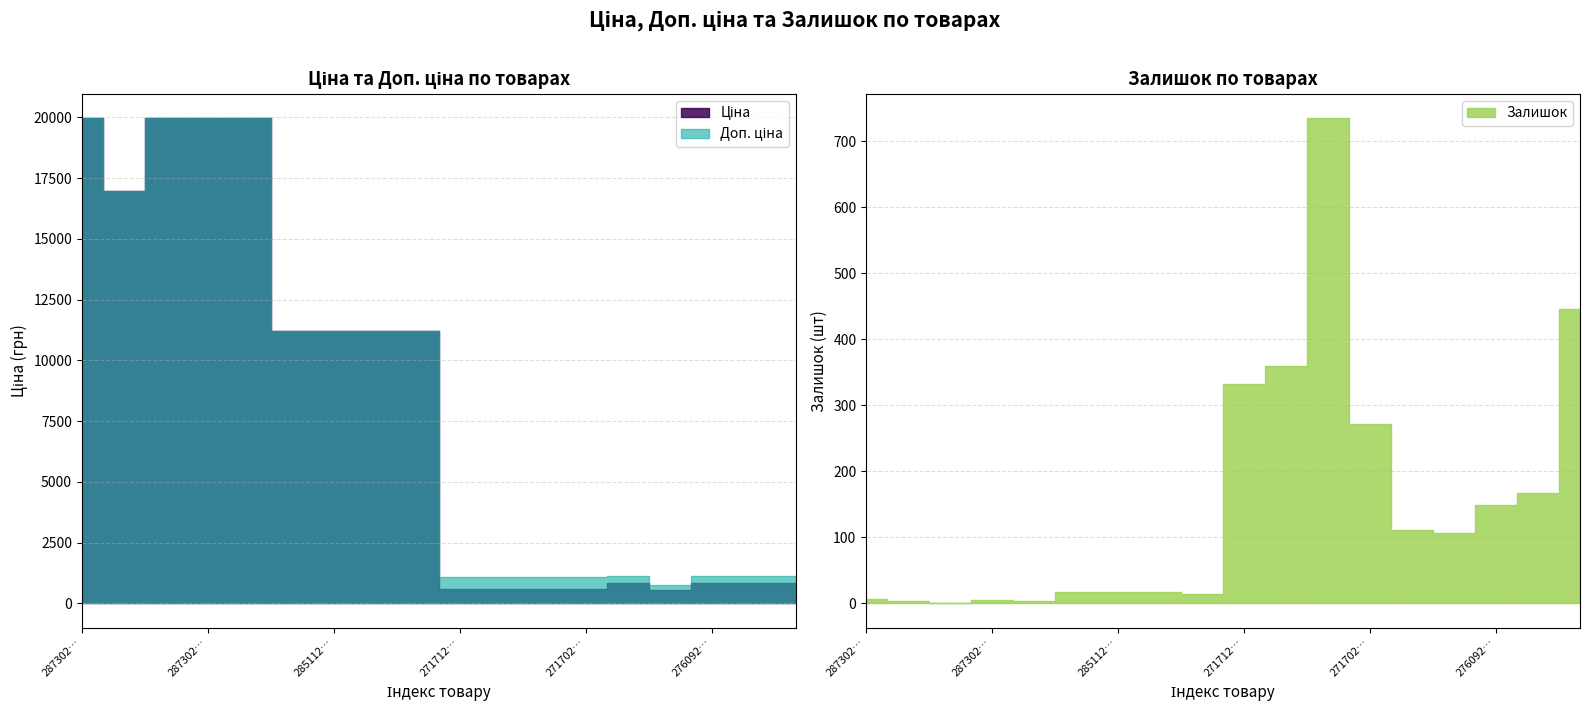

What is the sum of all Доп. ціна values?

151258.2